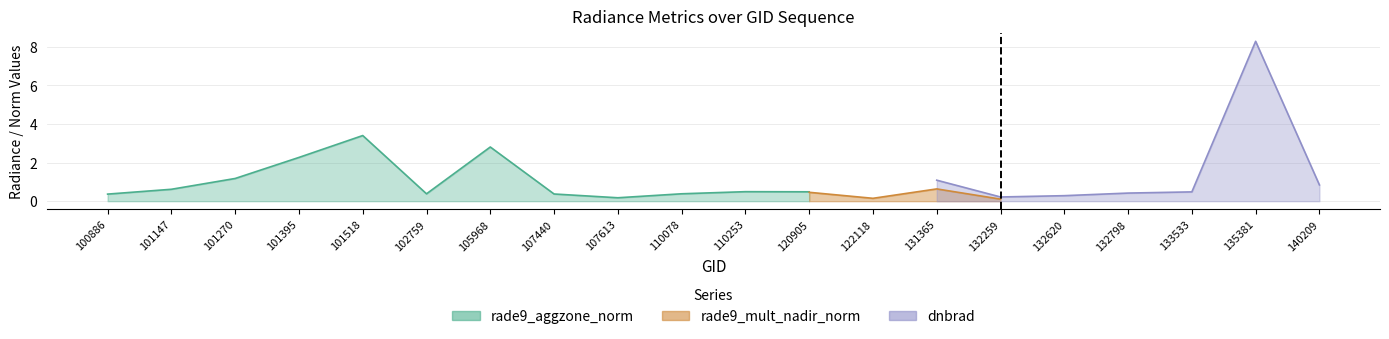

Does the chart have visible grid lines?

Yes